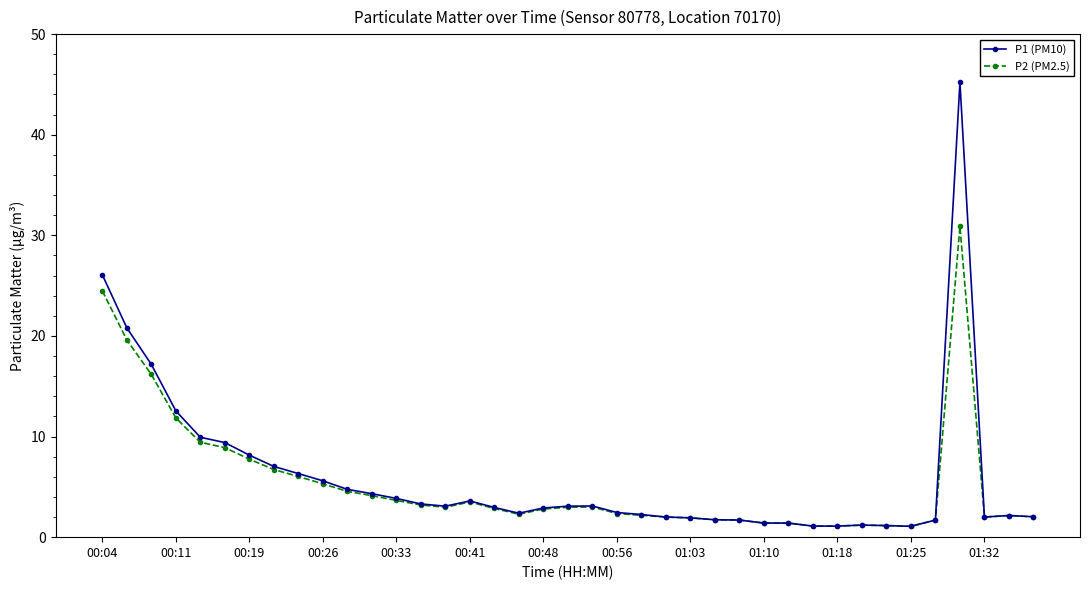

List the series in order of their peak value, highest first.

P1 (PM10), P2 (PM2.5)